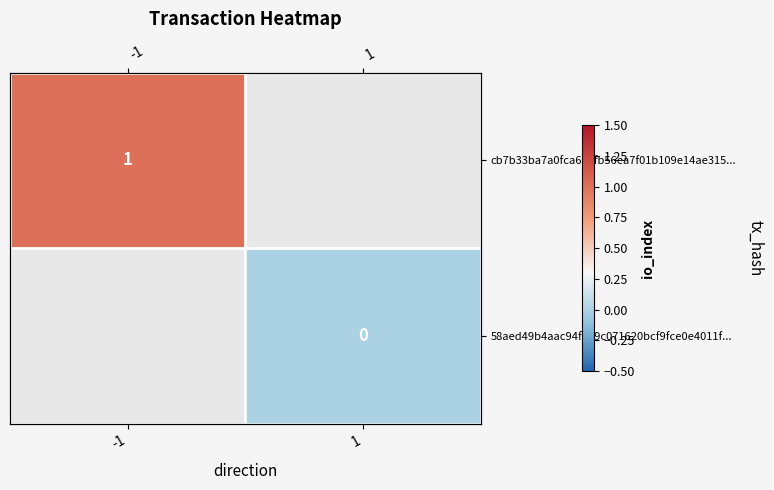

The value of cb7b33ba7a0fca631fb56ea7f01b109e14ae315... at -1 is 0.6. True or false?

False